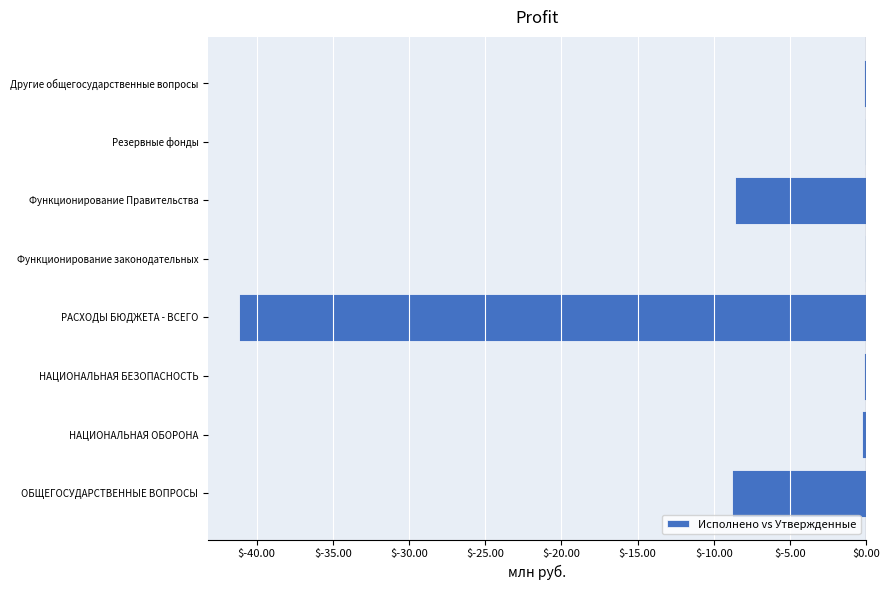

True or false: the data shows -8.8 at ОБЩЕГОСУДАРСТВЕННЫЕ ВОПРОСЫ.

True